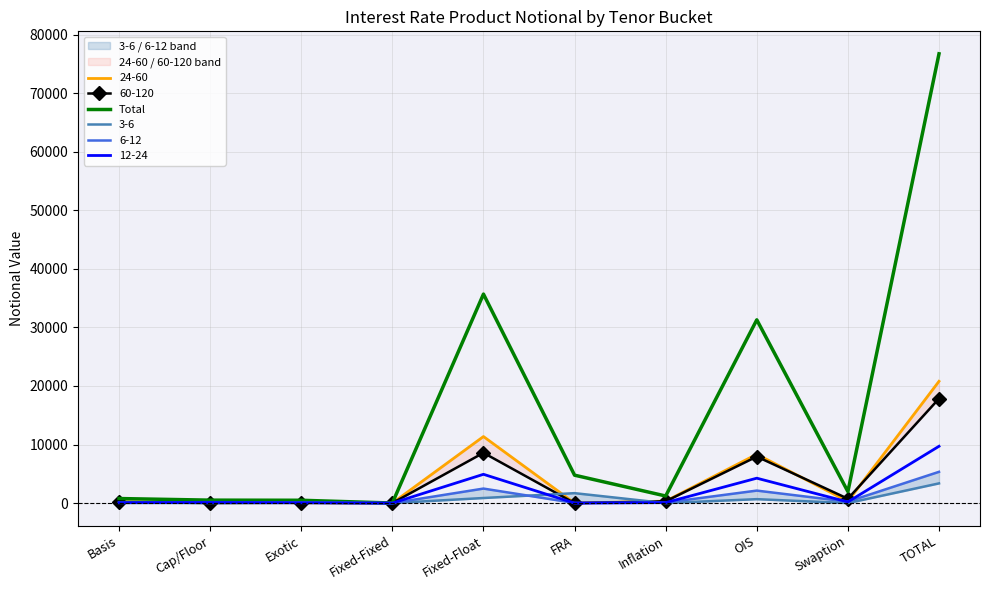

Where does the data first go above 1964?

Fixed-Float